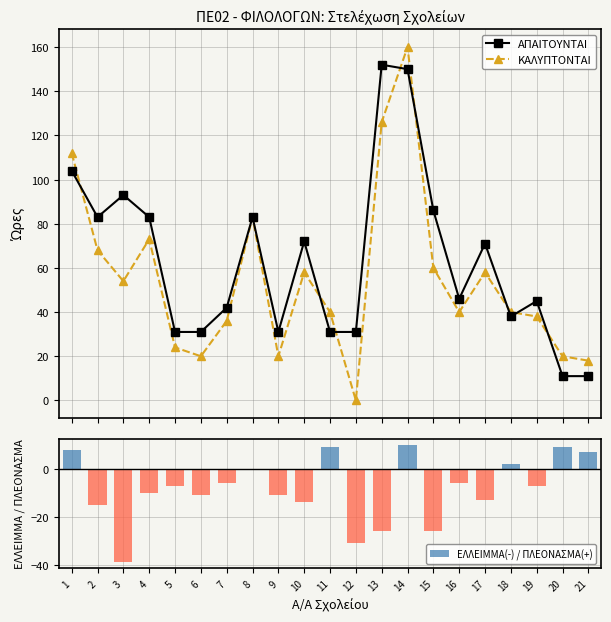

Which series has the largest total across all categories?

ΑΠΑΙΤΟΥΝΤΑΙ